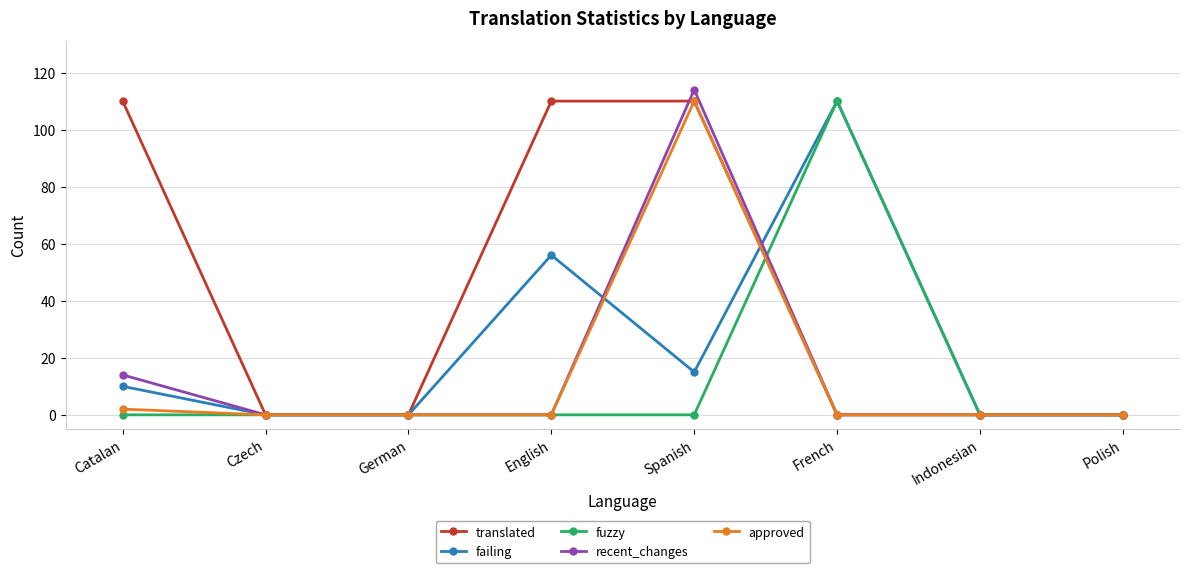

In failing, how many points are higher than both neighbors (excluding endpoints)?

2